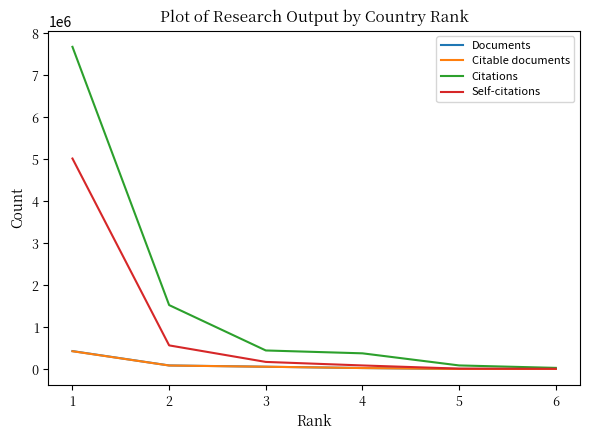

Which series has the largest total across all categories?

Citations